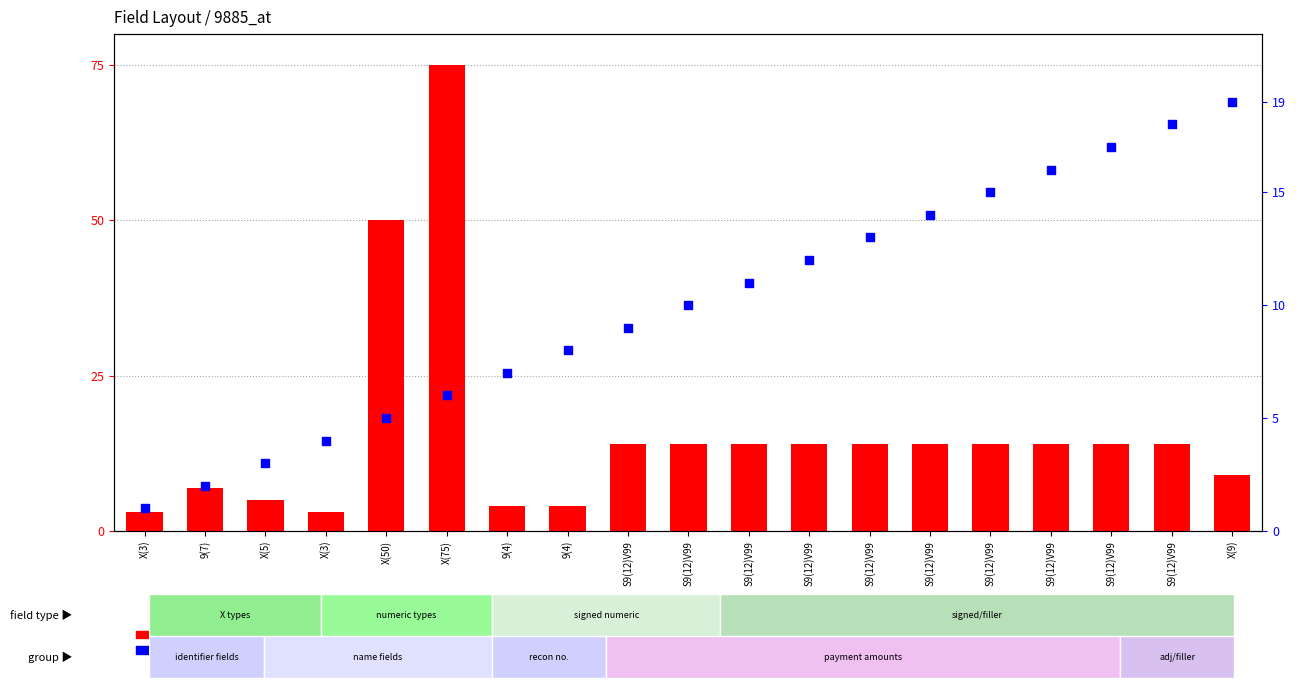

Is the value of length at 9(4) greater than the value of field no. at X(3)?

Yes